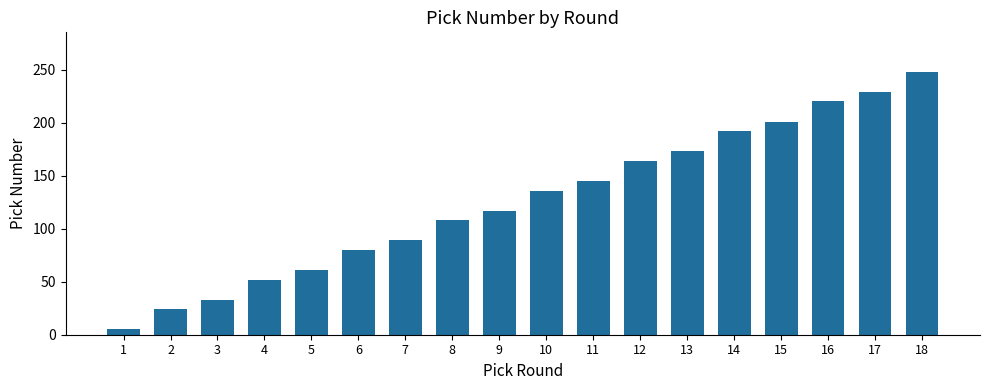

Which category has the highest value across all series?

18